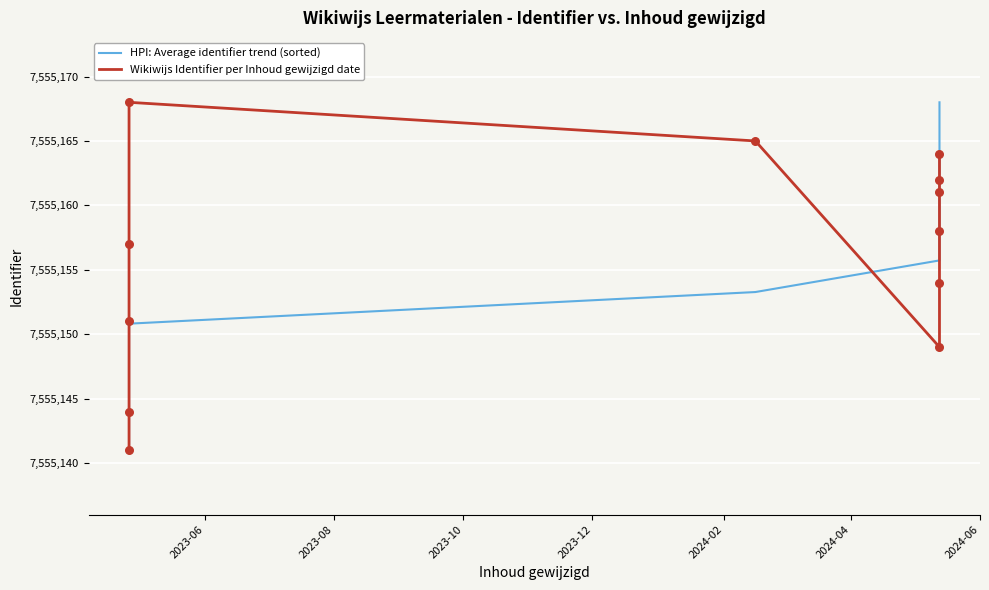

At how many categories does at least one series exceed 7555167?

2